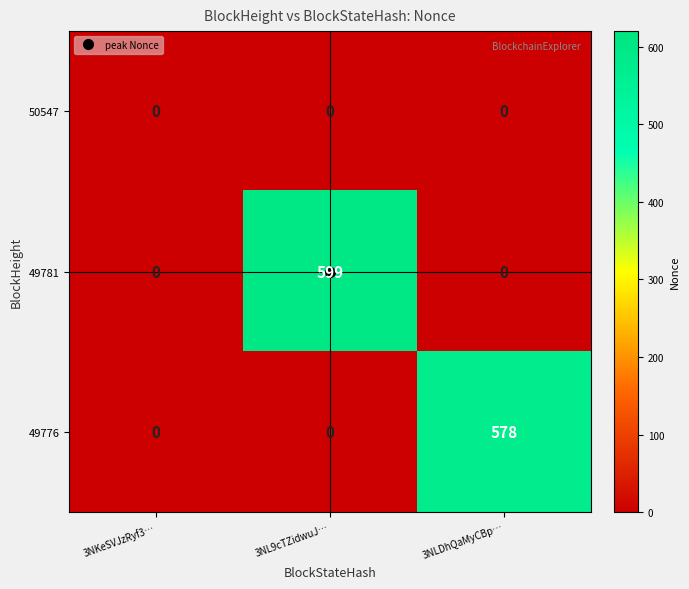

How many distinct data groups are displayed?

3